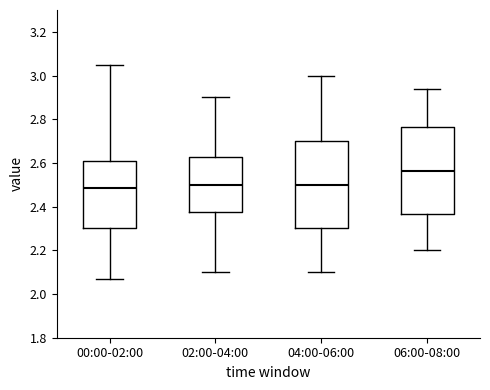

Reading left to right, transcribe this box plot: for each box, give where its median line is, the range the box spans, and where its two whiskers end, as read against the y-axis. The values are not printed on the chart, so give them approximately, as read against the axis.

00:00-02:00: median 2.48, box 2.30 to 2.60, whiskers 2.08 to 3.06
02:00-04:00: median 2.50, box 2.38 to 2.62, whiskers 2.10 to 2.90
04:00-06:00: median 2.50, box 2.30 to 2.70, whiskers 2.10 to 3.00
06:00-08:00: median 2.56, box 2.36 to 2.76, whiskers 2.20 to 2.94